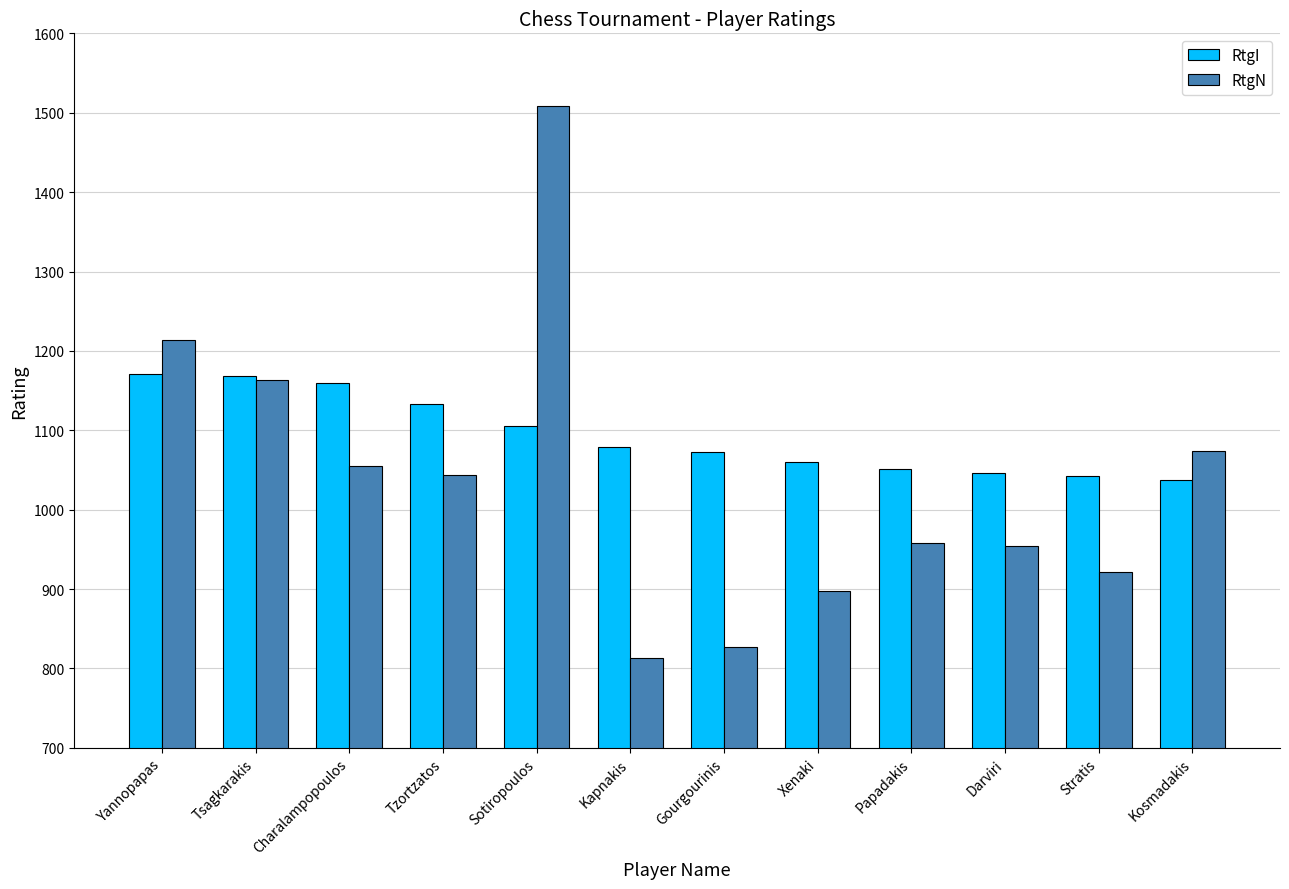

What value does the RtgN series have at Tsagkarakis?

1163